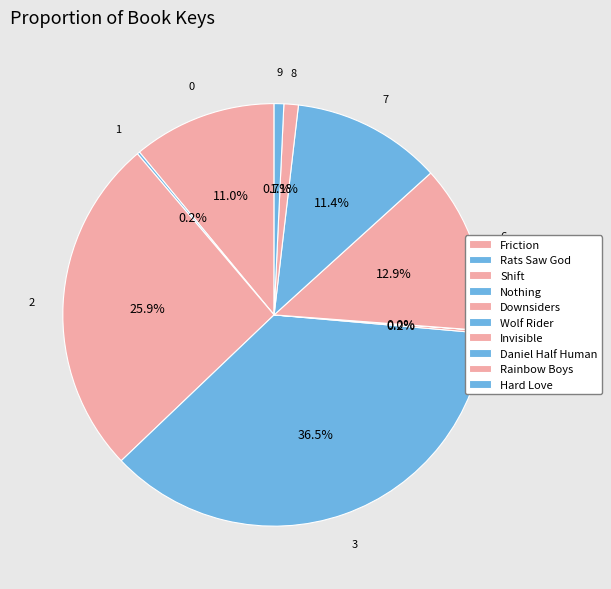

Rank the categories by value from lowest to highest.

Wolf Rider, Rats Saw God, Downsiders, Hard Love, Rainbow Boys, Friction, Daniel Half Human, Invisible, Shift, Nothing